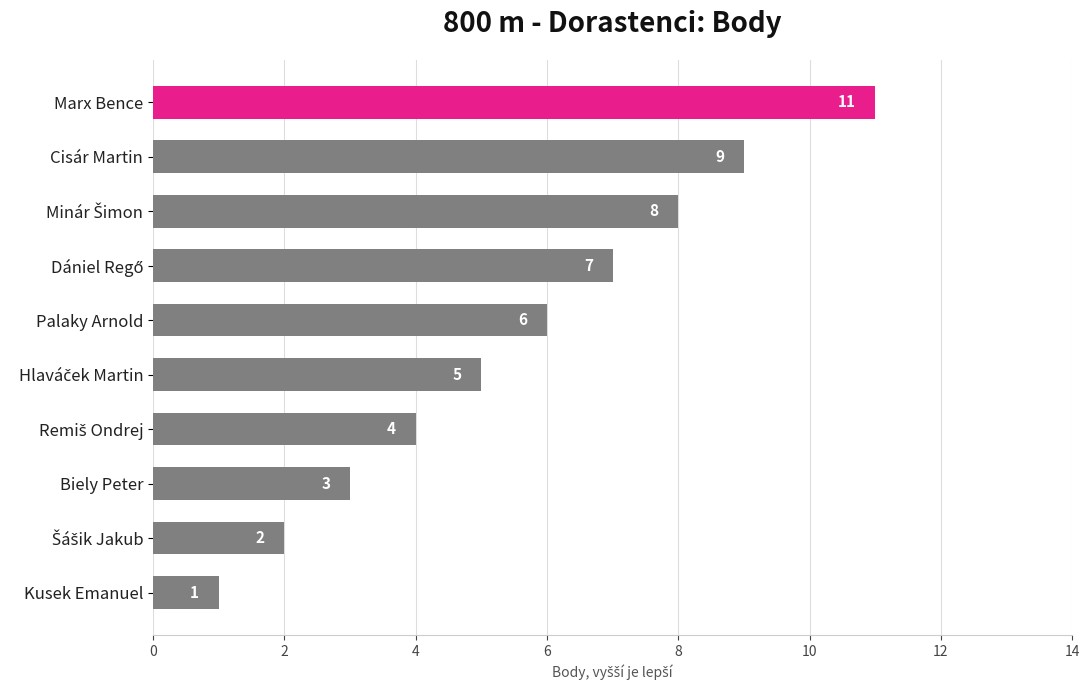

What is the sum of all values?

56